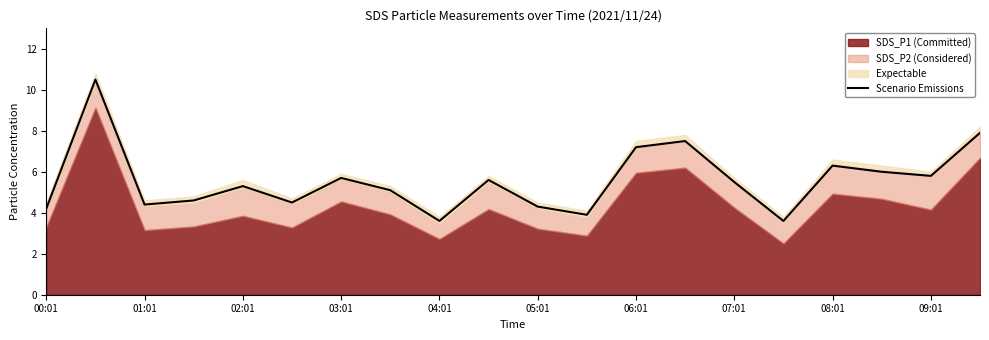

Is it true that Scenario Emissions equals 4.3 at 05:01?

True